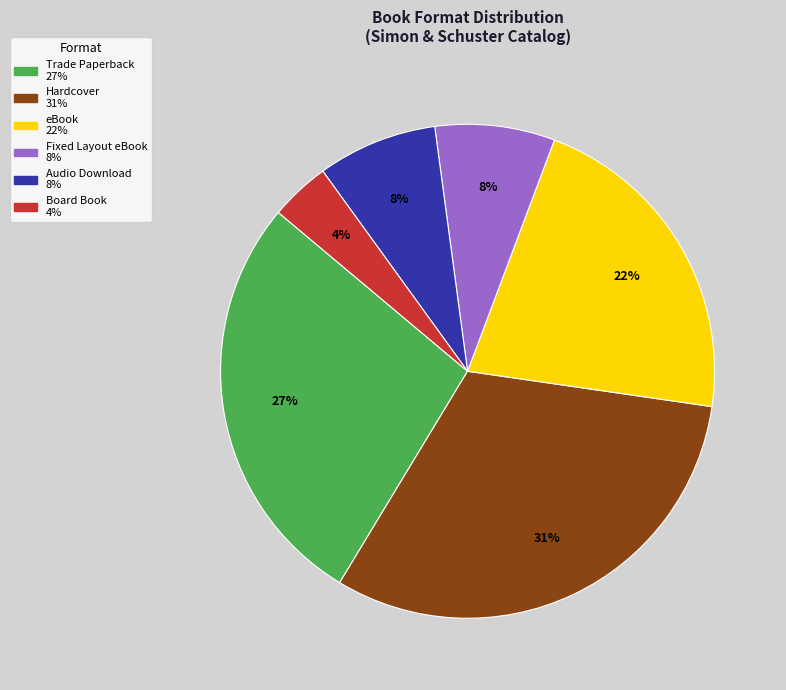

Is the sum of eBook and Hardcover greater than half?

Yes